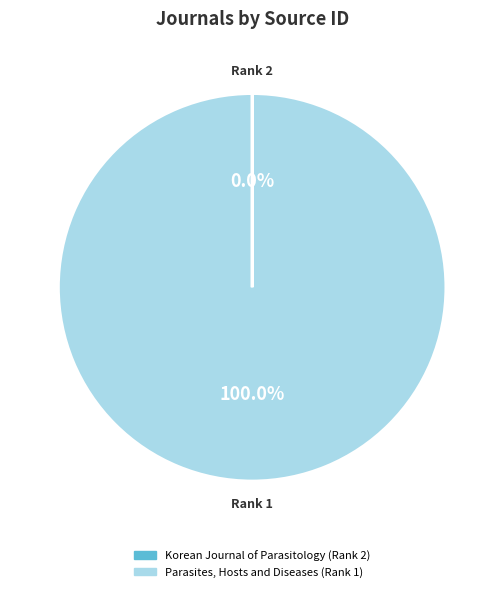

Is there any slice that represents more than half of the pie?

Yes